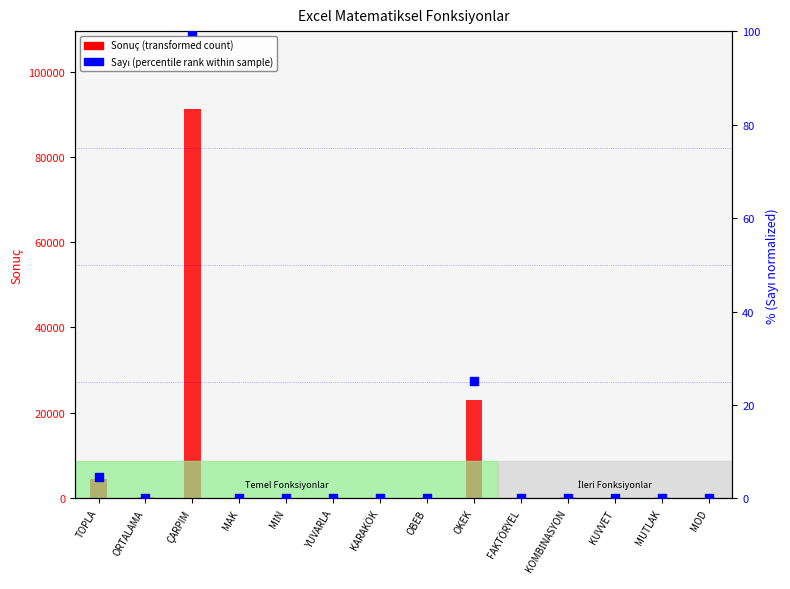

Which series reaches the minimum Y coordinate?

Sonuç (transformed count)